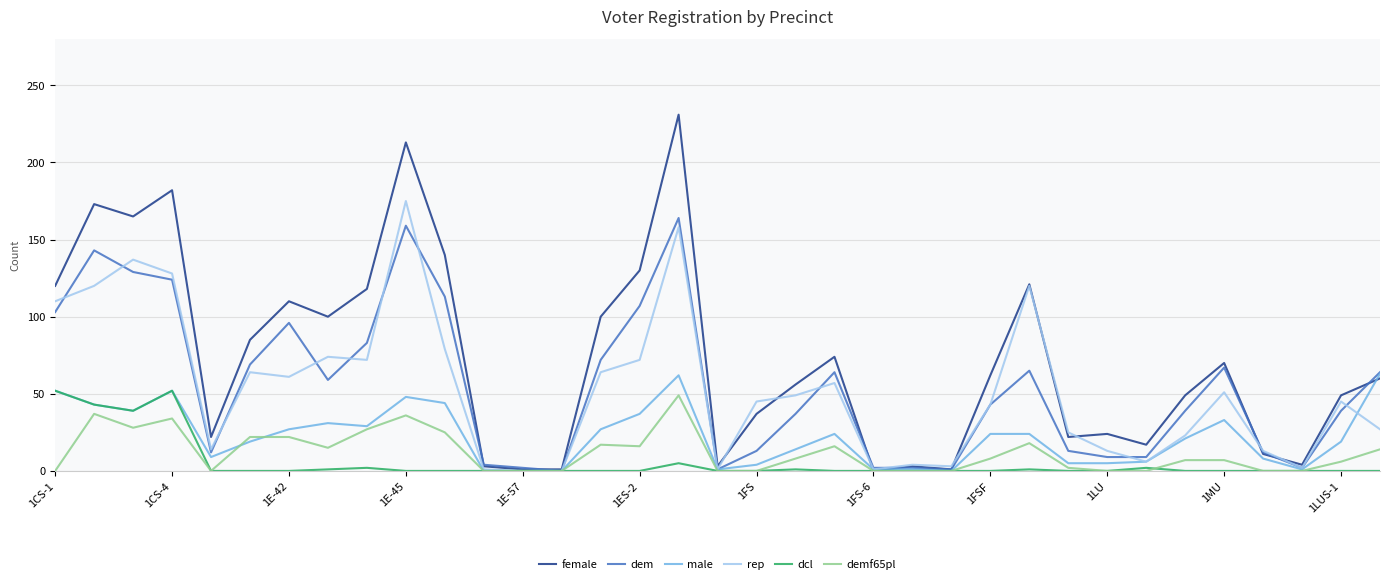

What is the greatest value displayed?

231